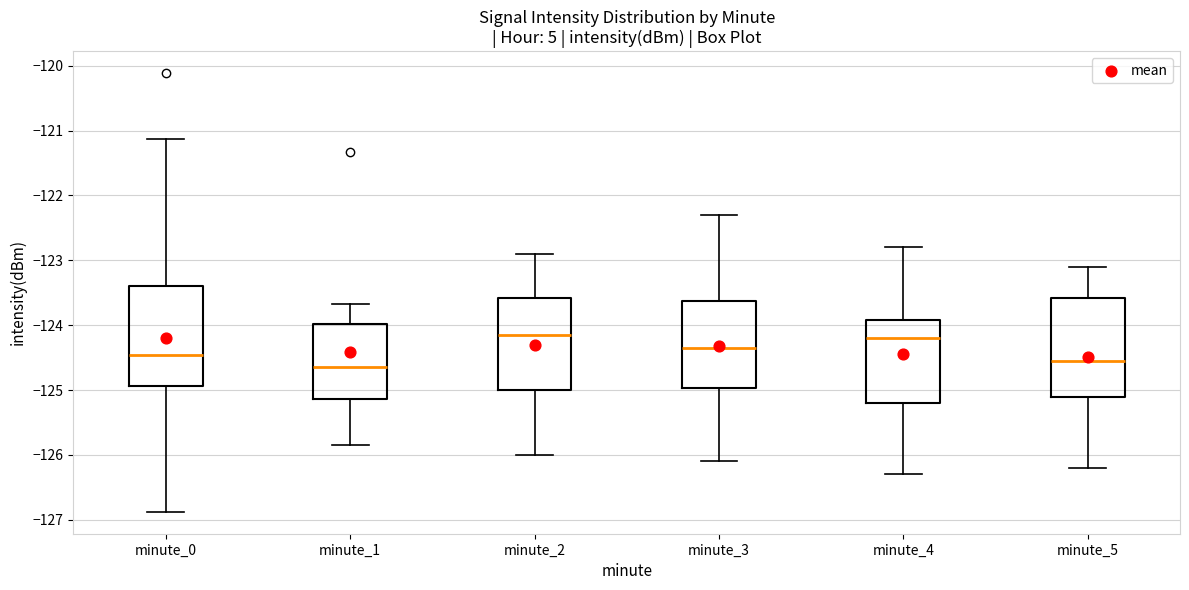

Reading left to right, transcribe this box plot: for each box, give where its median line is, the range the box spans, and where its two whiskers end, as read against the y-axis. The values are not printed on the chart, so give them approximately, as read against the axis.

minute_0: median -124.5, box -124.9 to -123.4, whiskers -126.9 to -121.1
minute_1: median -124.6, box -125.1 to -124.0, whiskers -125.8 to -123.7
minute_2: median -124.1, box -125.0 to -123.6, whiskers -126.0 to -122.9
minute_3: median -124.3, box -125.0 to -123.6, whiskers -126.1 to -122.3
minute_4: median -124.2, box -125.2 to -123.9, whiskers -126.3 to -122.8
minute_5: median -124.5, box -125.1 to -123.6, whiskers -126.2 to -123.1